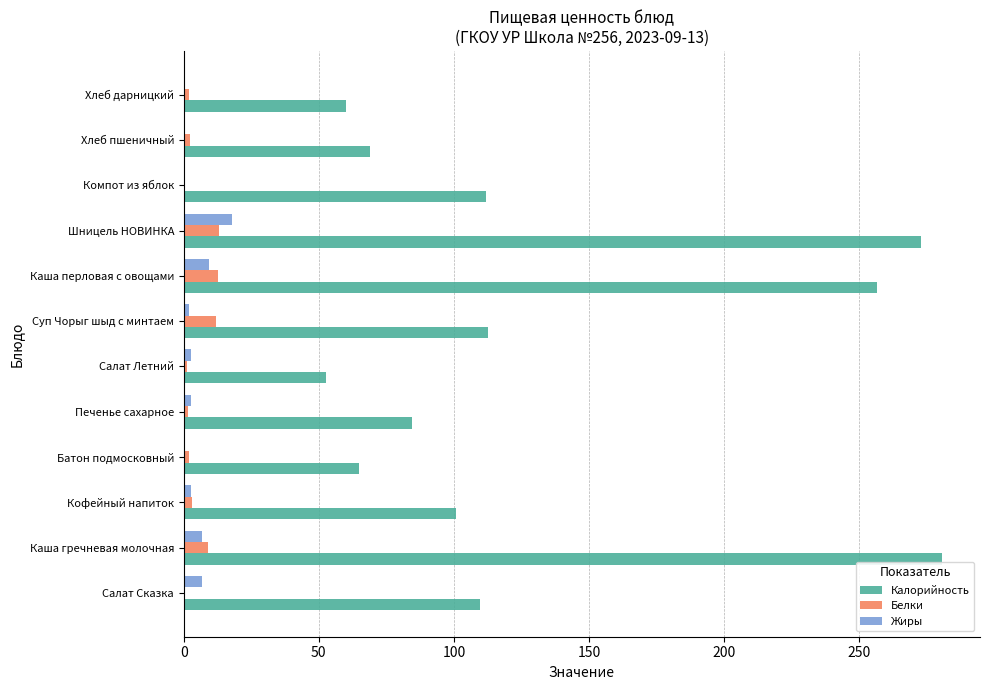

Between Печенье сахарное and Хлеб дарницкий, which series saw the biggest shift?

Калорийность